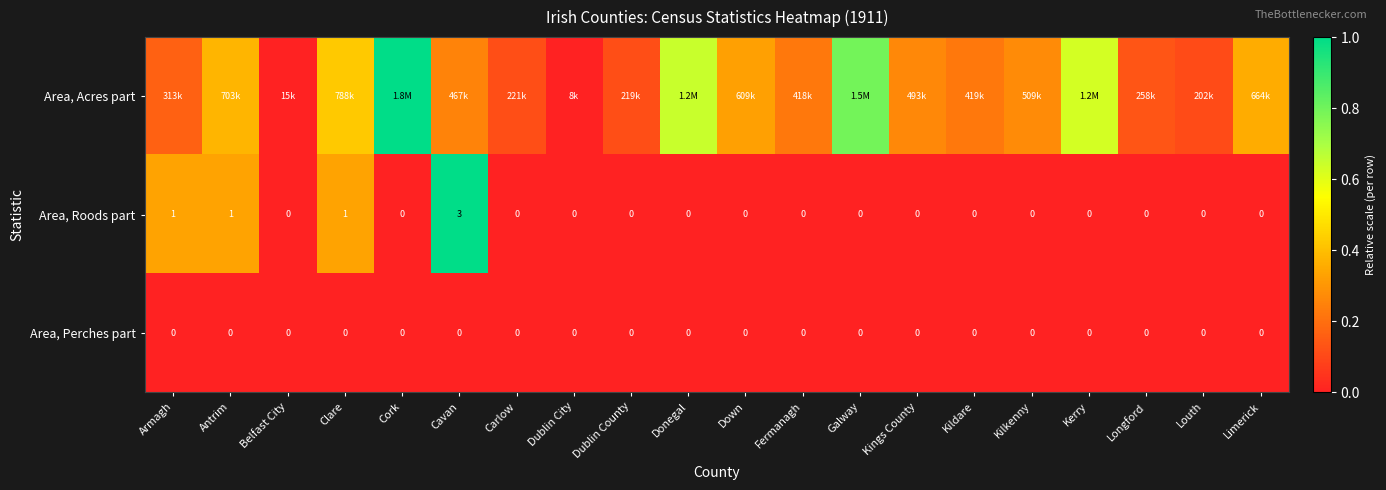

How many distinct data groups are displayed?

3